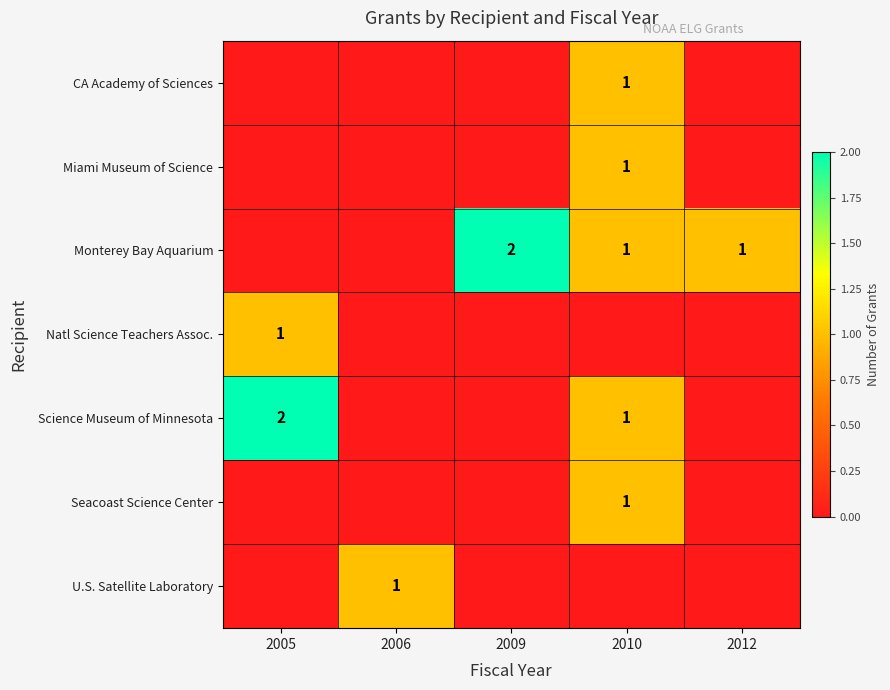

The value of Seacoast Science Center at 2010 is 1. True or false?

True